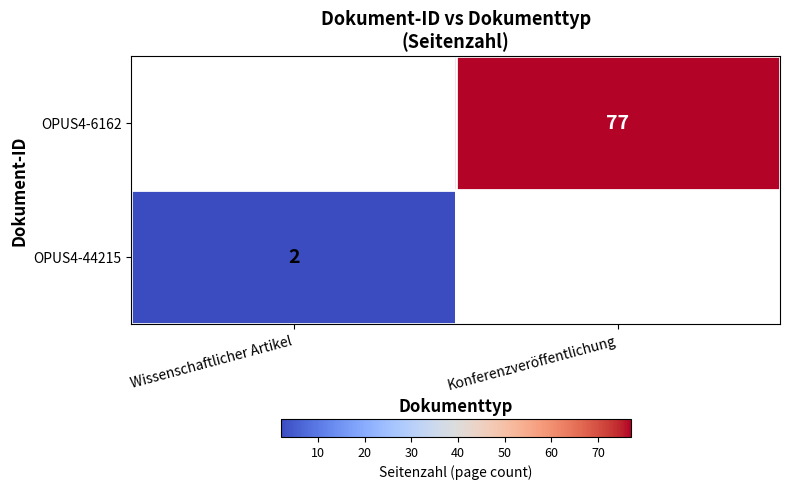

Is the value of OPUS4-6162 at Konferenzveröffentlichung greater than the value of OPUS4-44215 at Wissenschaftlicher Artikel?

Yes